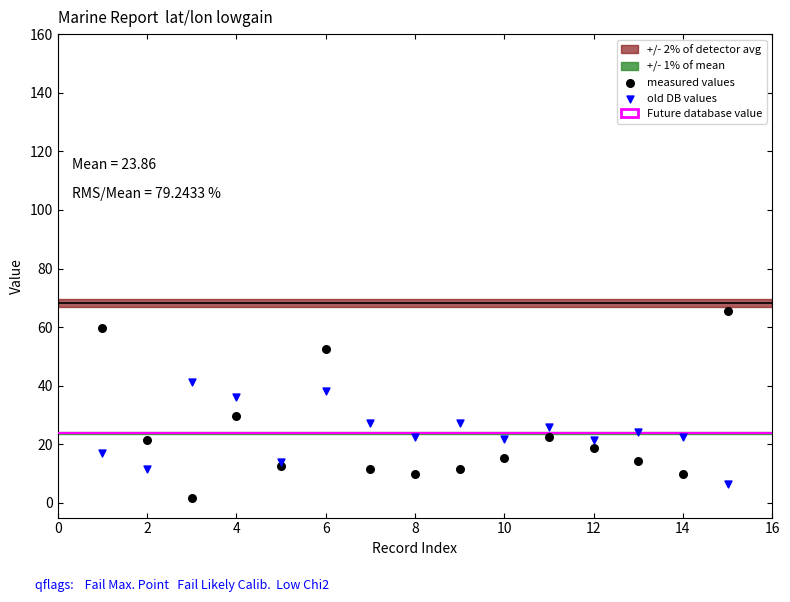

What is the X range (max minus min) for the scatter plot?

14.0